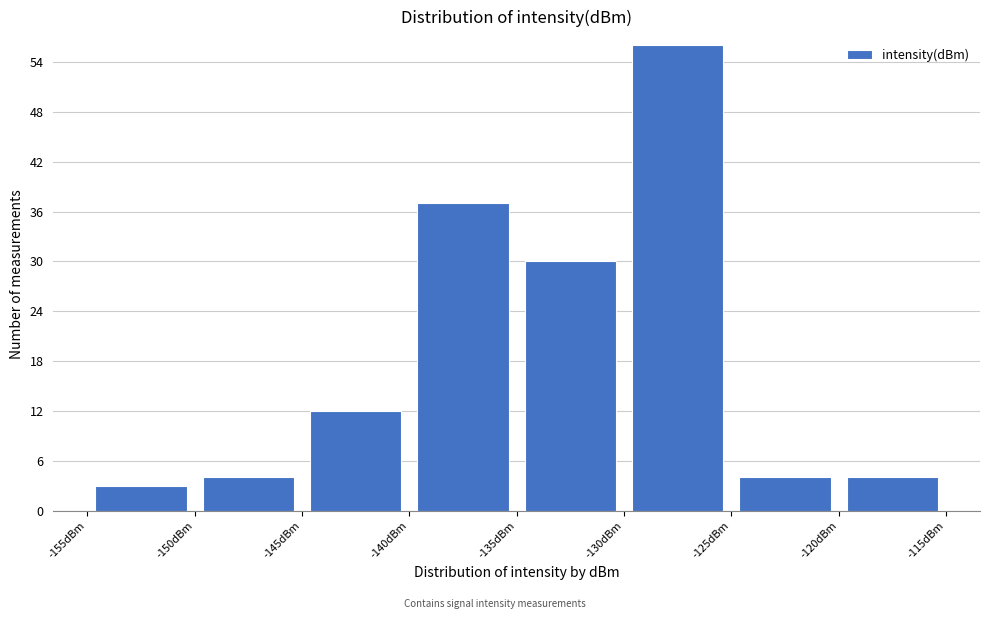

Over which range of the x-axis is the bar tallest?

-130 to -125